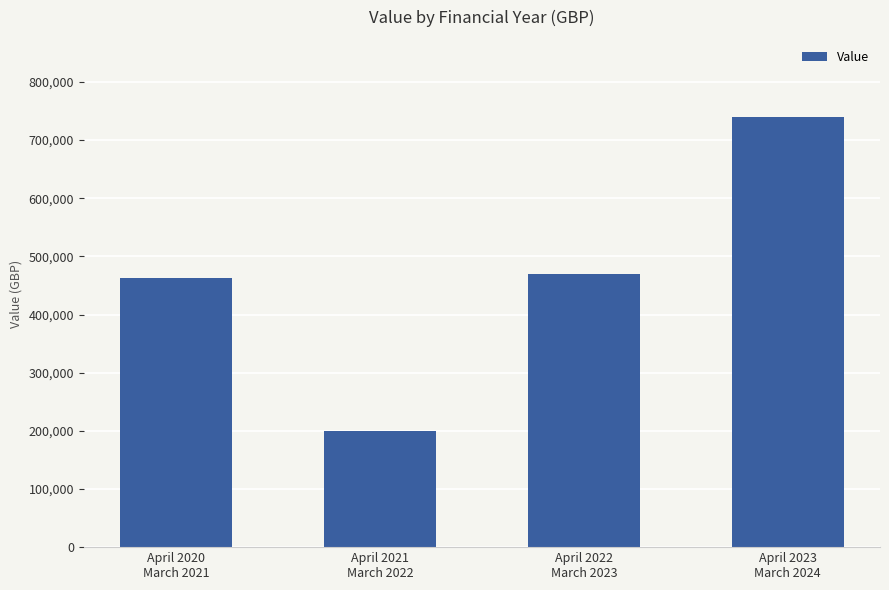

List the labels in order of value, smallest first.

April 2021
March 2022, April 2020
March 2021, April 2022
March 2023, April 2023
March 2024